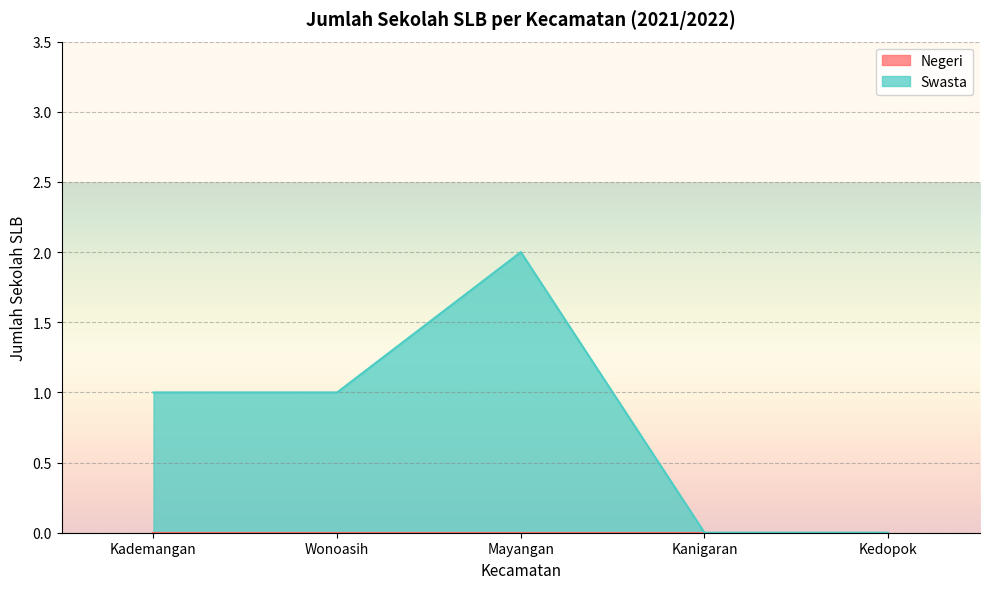

Where is the first local maximum?

Mayangan